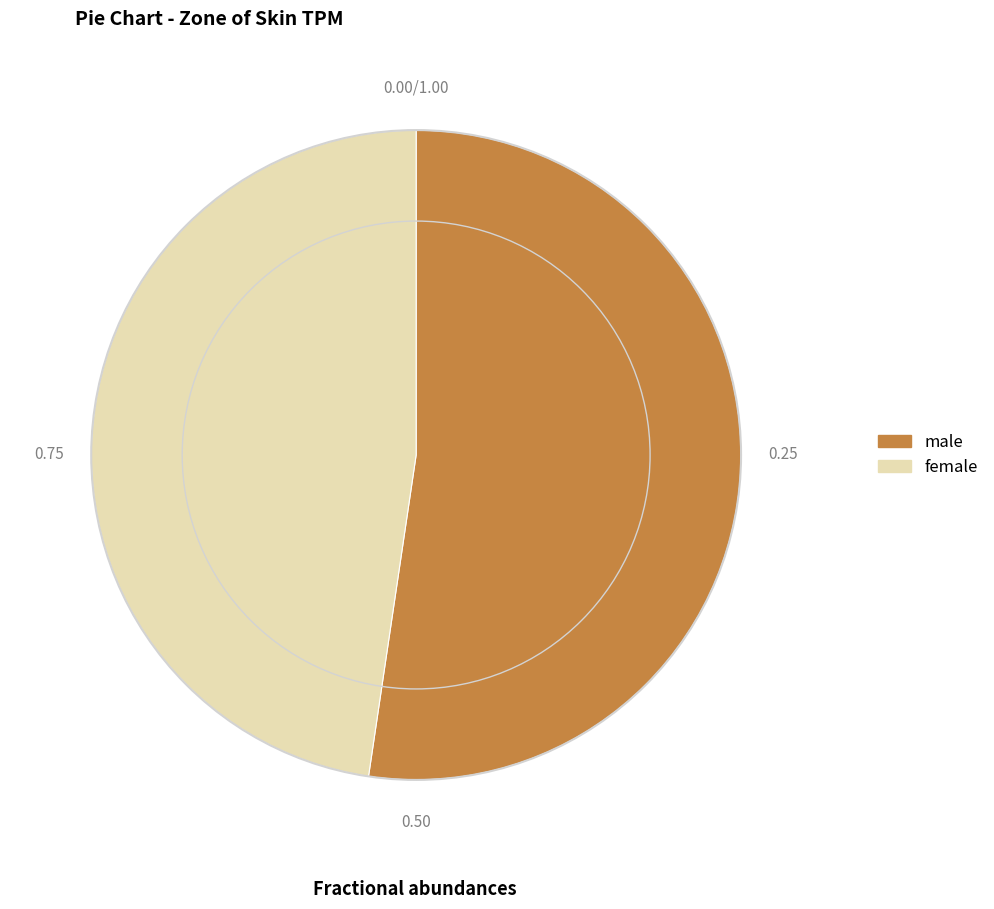

What is the ratio of the value at female to the value at male?

0.9